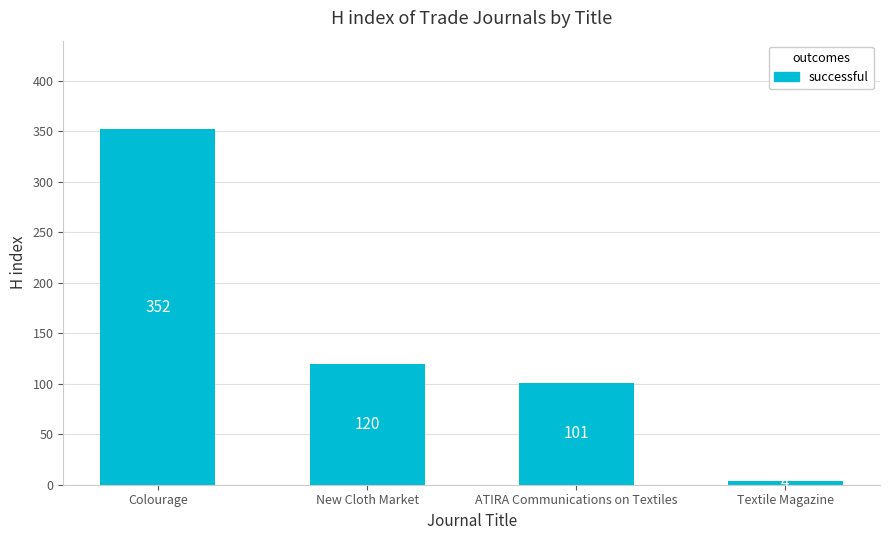

What is the maximum value shown in the chart?

352